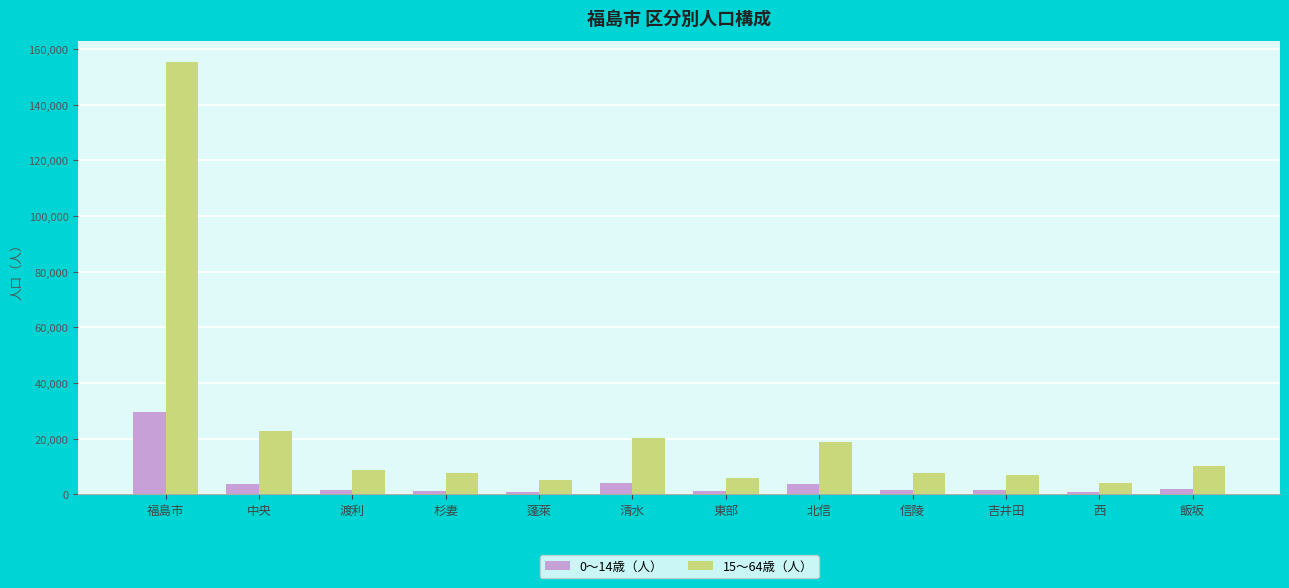

Which series has the largest total across all categories?

15～64歳（人）